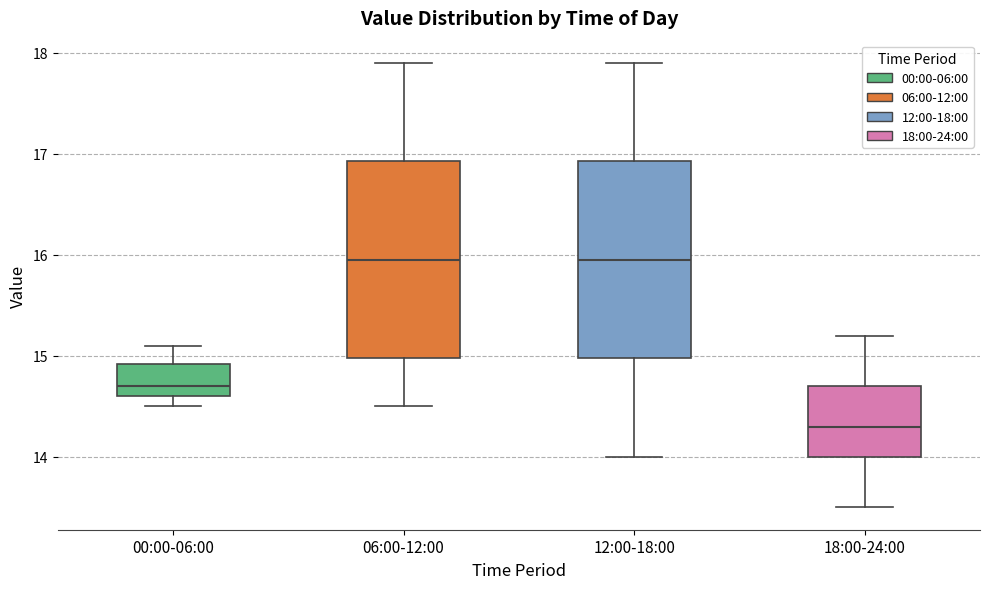

Where is the upper edge of the box for 06:00-12:00 on the y-axis? The values are not printed on the chart, so give them approximately, as read against the axis.

16.9